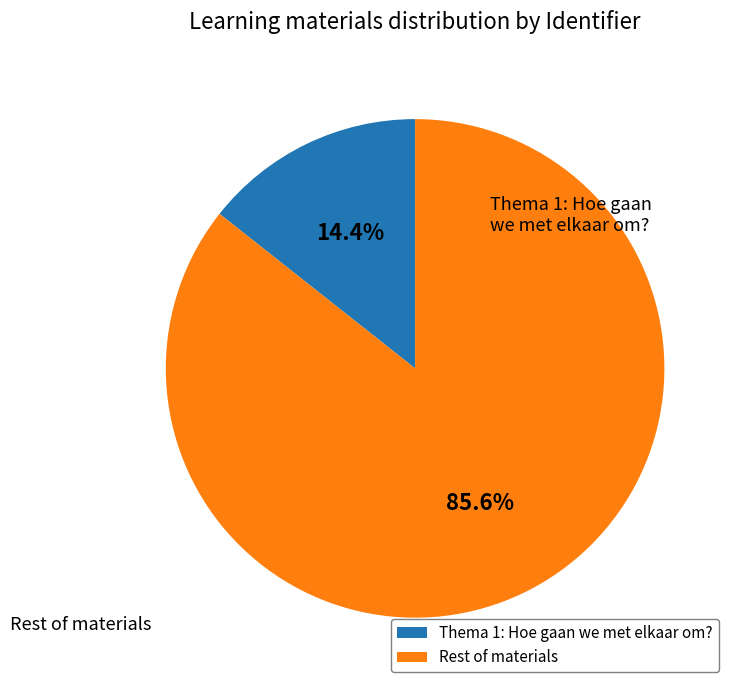

Is there a majority slice in this chart?

Yes